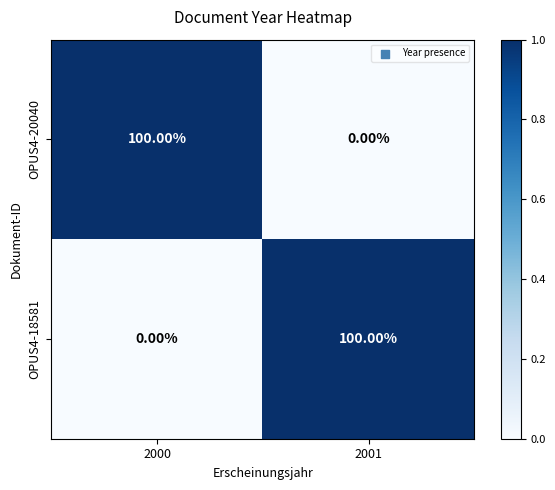

What is the difference between the OPUS4-20040 values at 2000 and 2001?

100